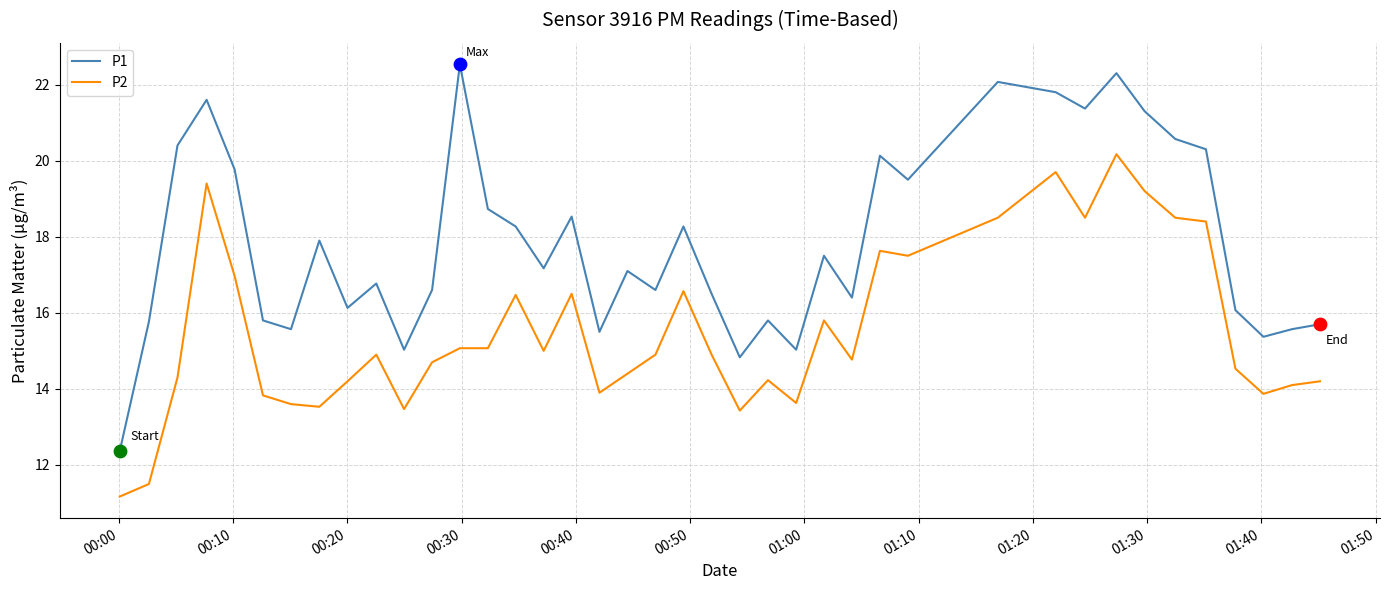

Which series has the widest spread of values?

P1